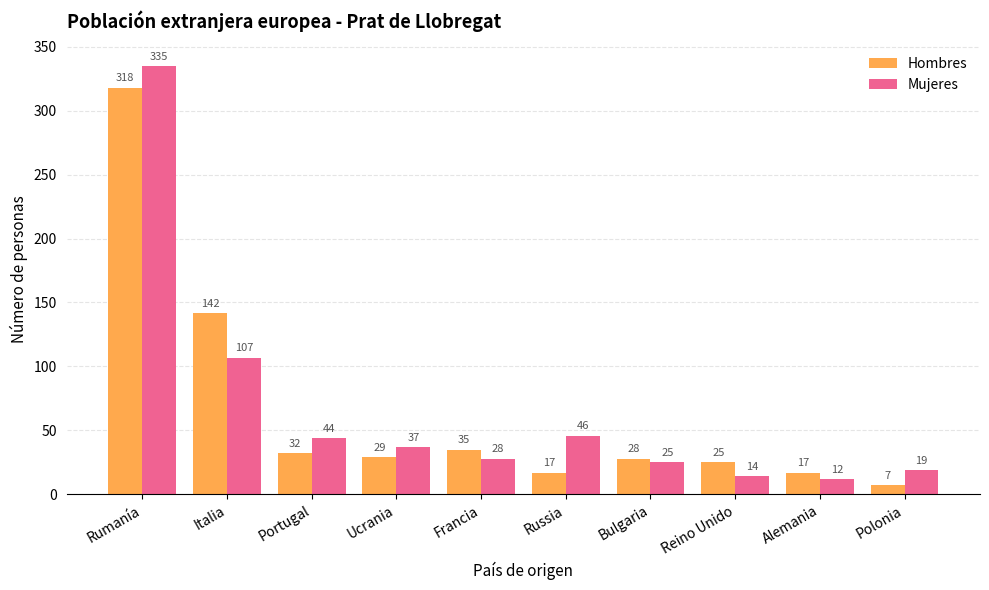

What is the minimum value for Hombres?

7